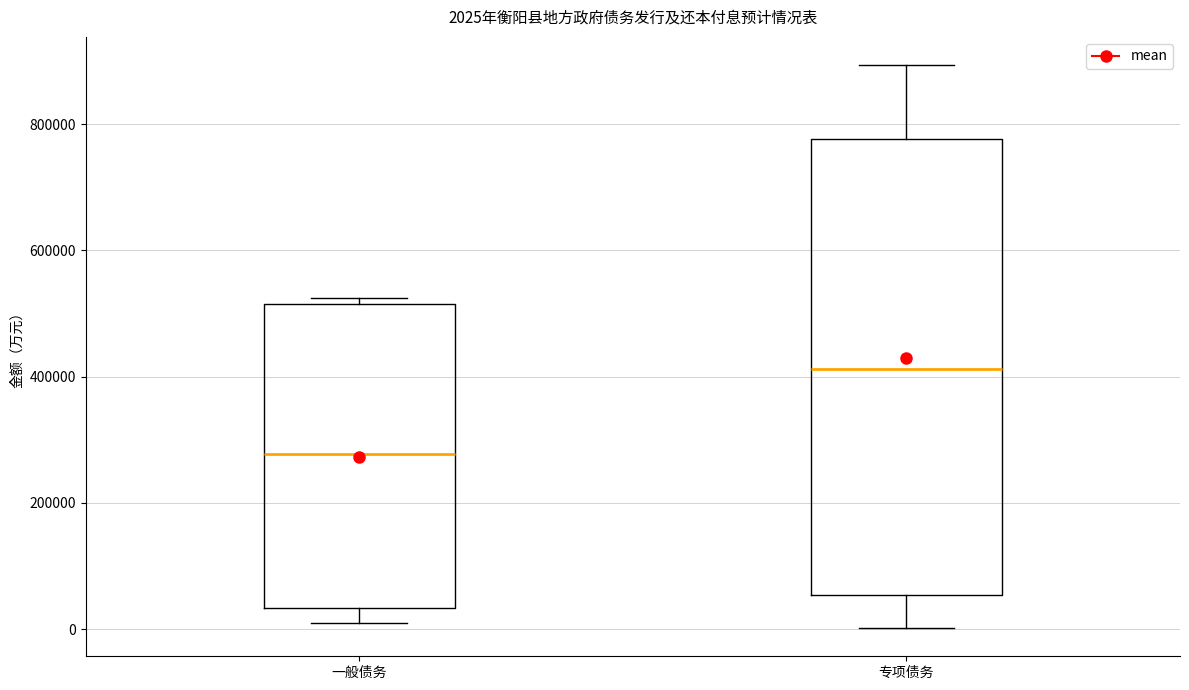

Comparing the boxes themselves (not the whiskers), which one is the tallest?

专项债务